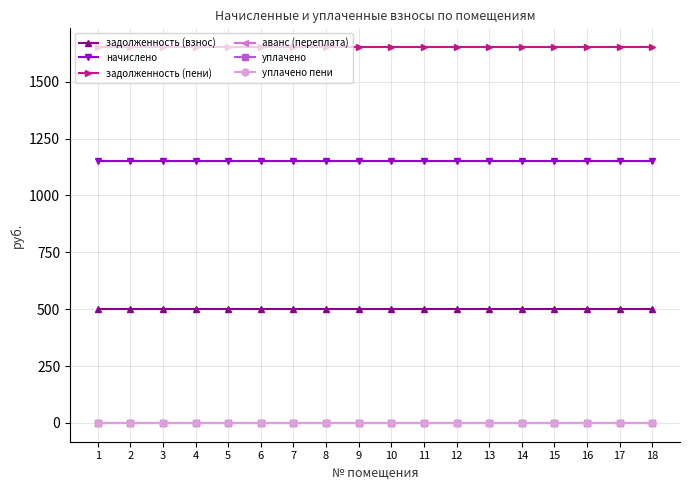

Which series changed the most between 9 and 10?

задолженность (взнос)